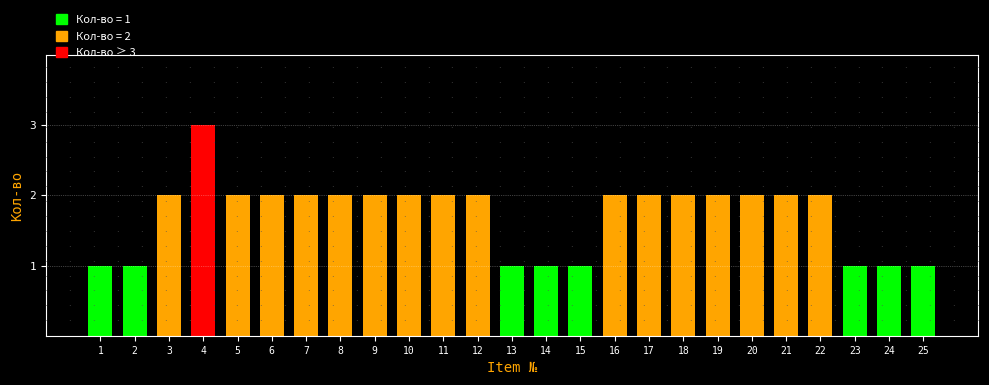

What is the ratio of the value at 15 to the value at 19?

0.5